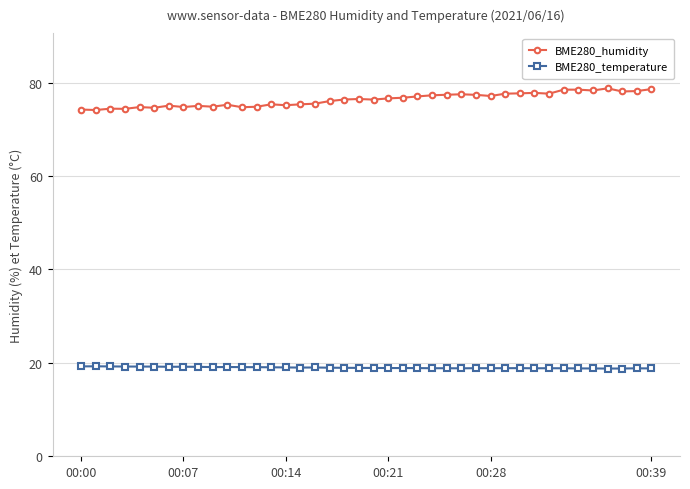

Is this an area chart (filled region under the line)?

No